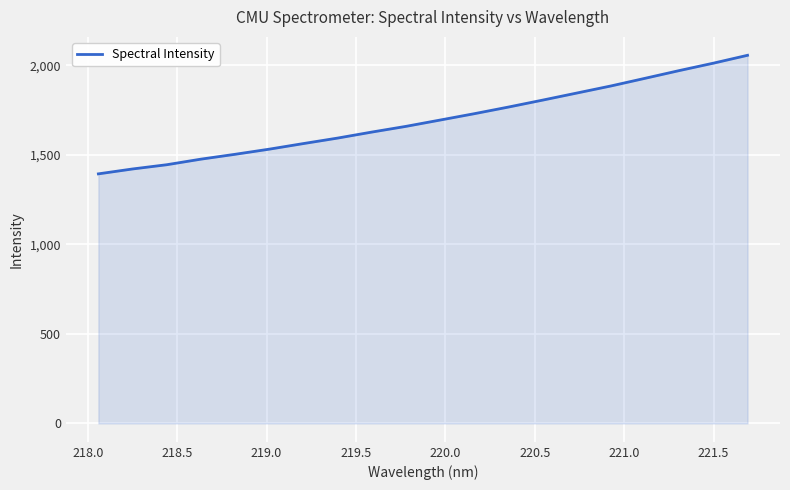

True or false: there are more than 2 points higher than both neighbors.

False